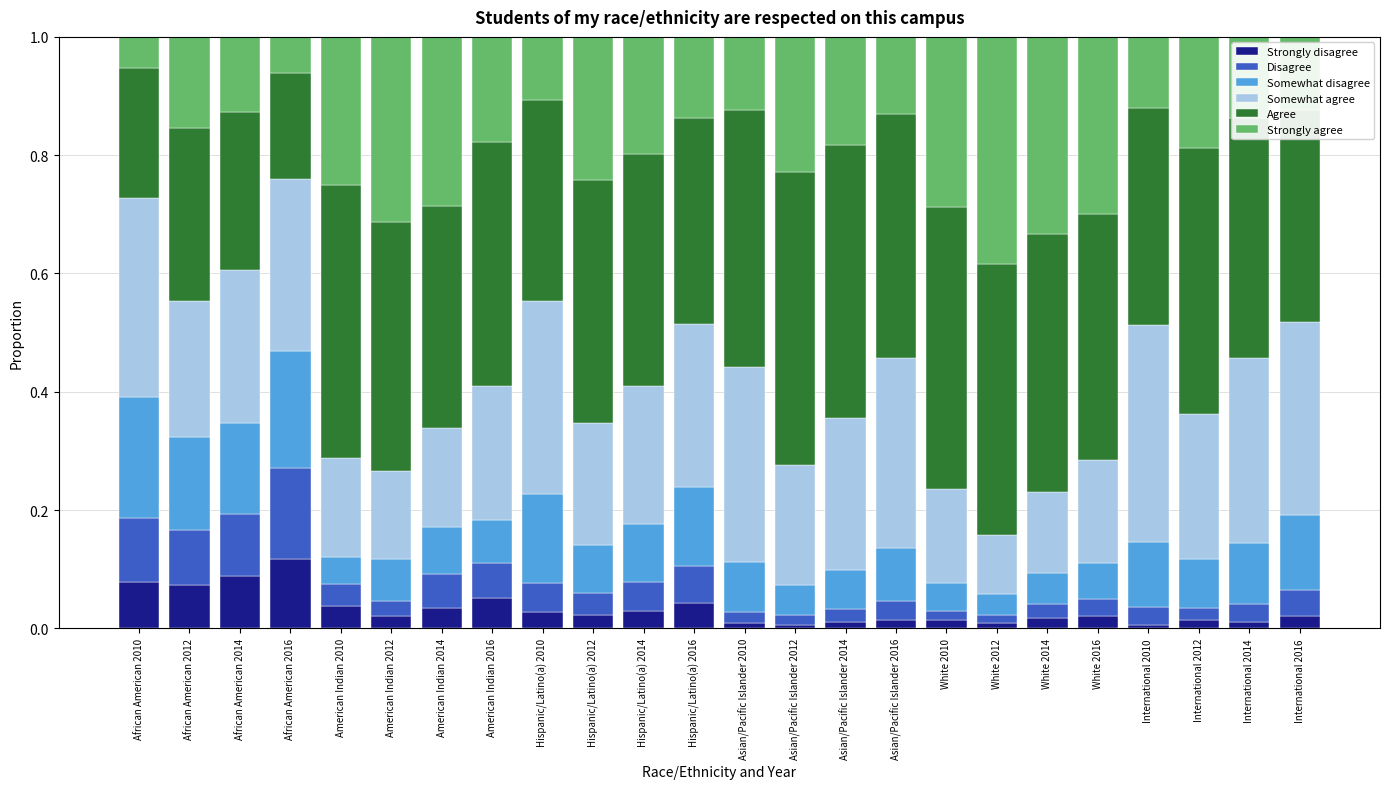

What is the total value across all series at African American 2014?

1.0